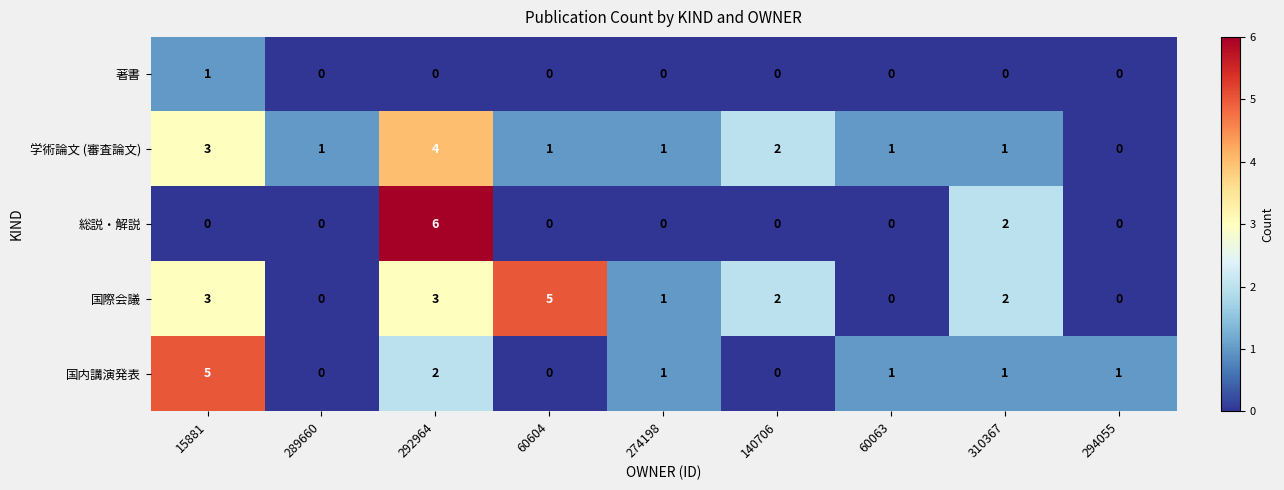

What is the sum of the 学術論文 (審査論文) values at 274198 and 140706?

3